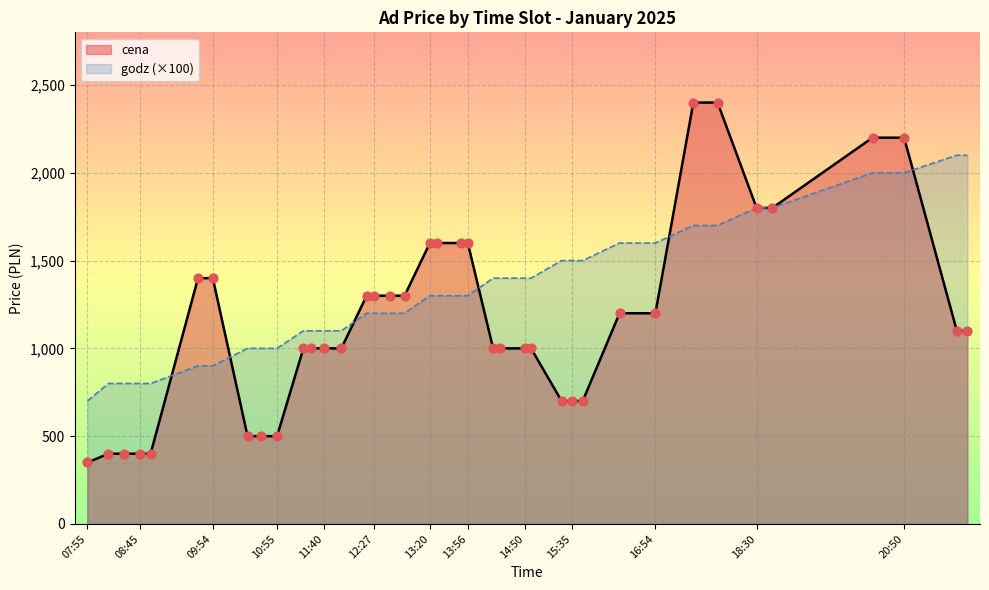

What are all the series names shown in the legend?

cena, godz (×100)